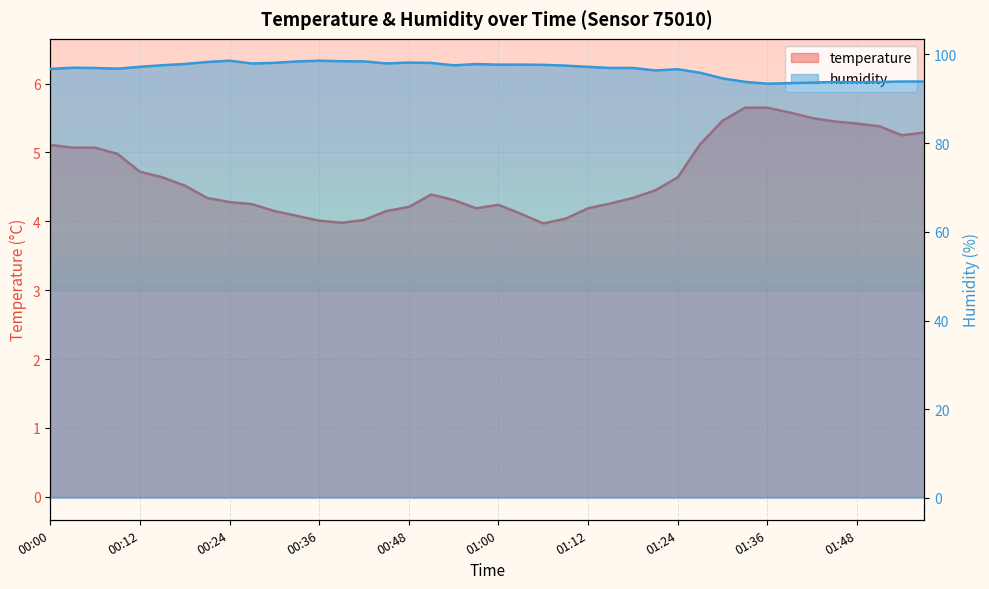

List the series in order of their peak value, lowest first.

temperature, humidity